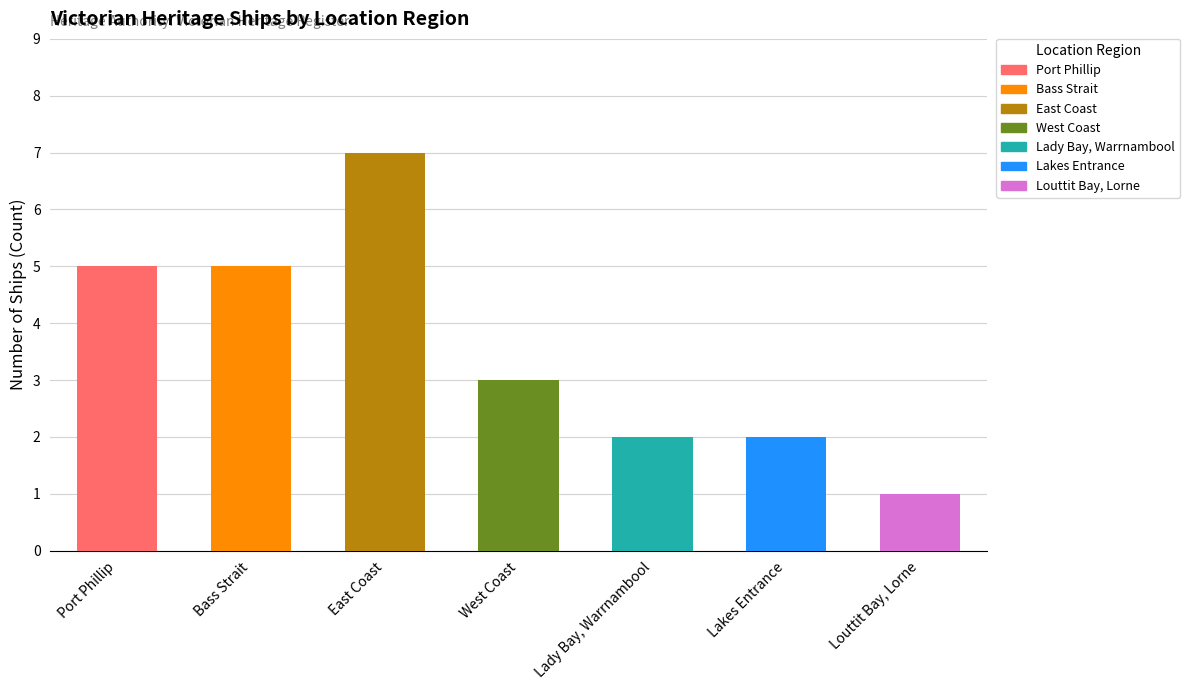

Are the bars horizontal?

No